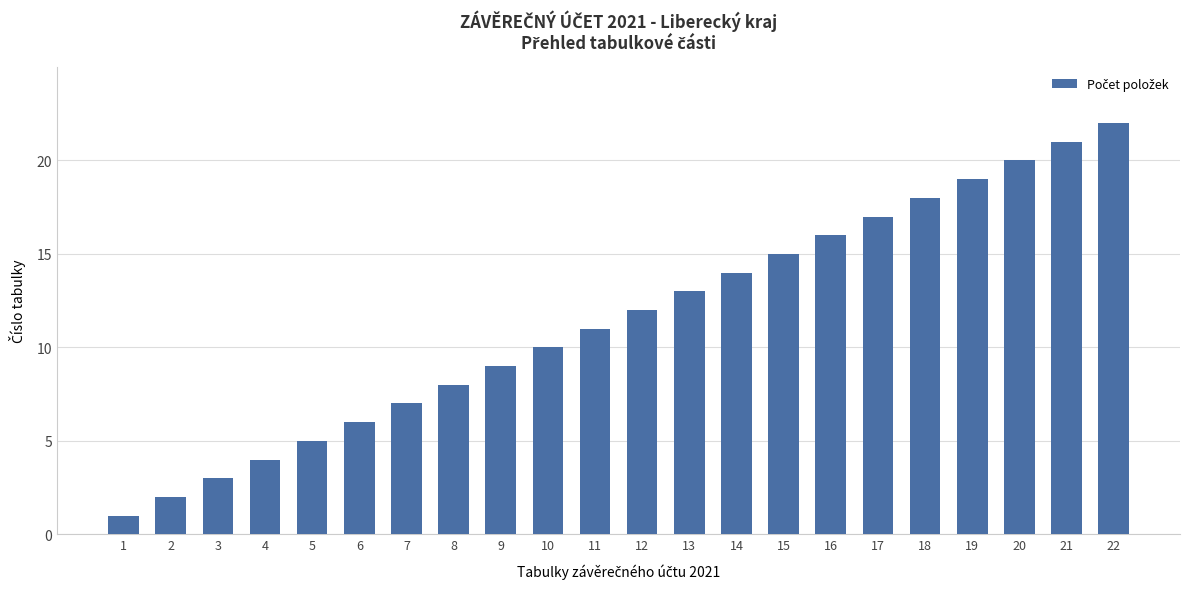

True or false: the data shows 11 at 11.

True